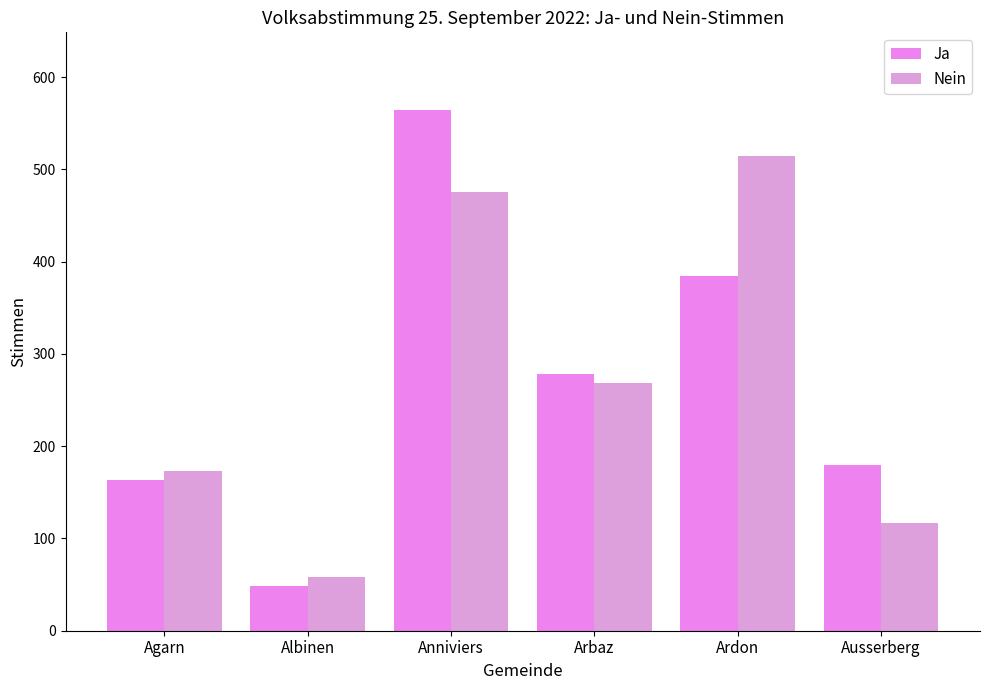

Which has a higher value, Agarn or Ausserberg?

Ausserberg